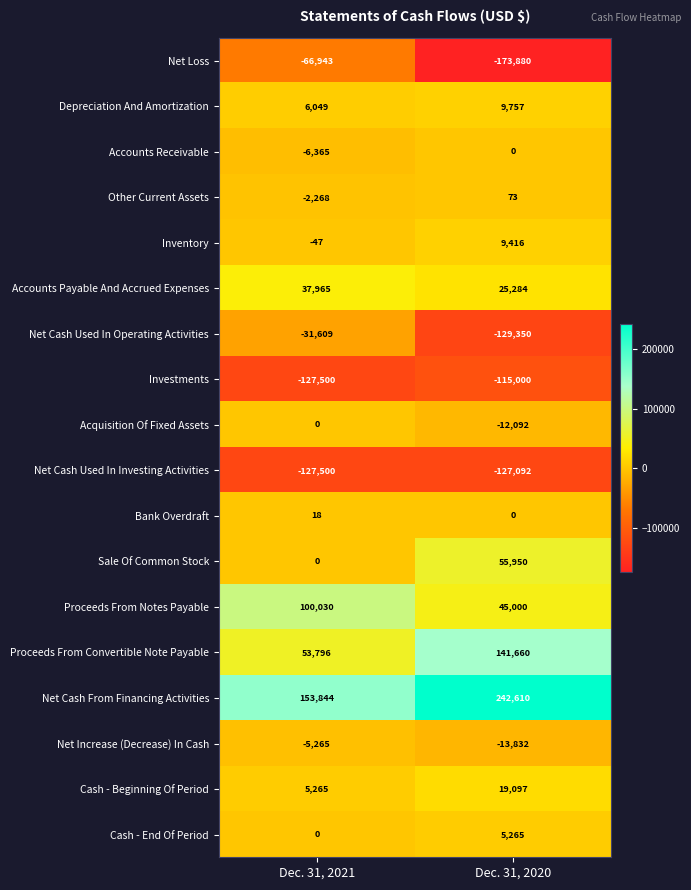

What is the average value of the Net Cash Used In Investing Activities series?

-127296